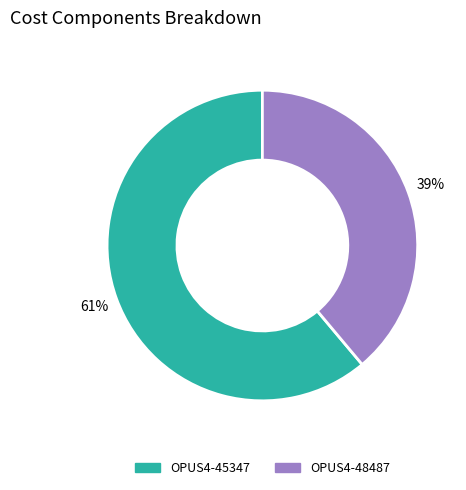

How many slices are in this pie chart?

2